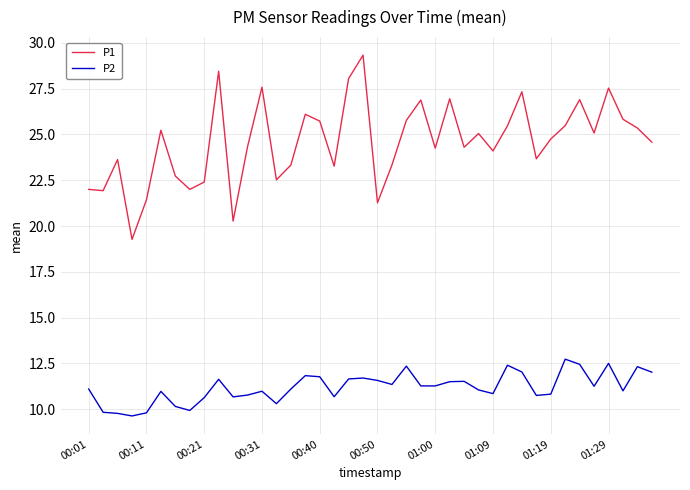

List the series in order of their peak value, lowest first.

P2, P1